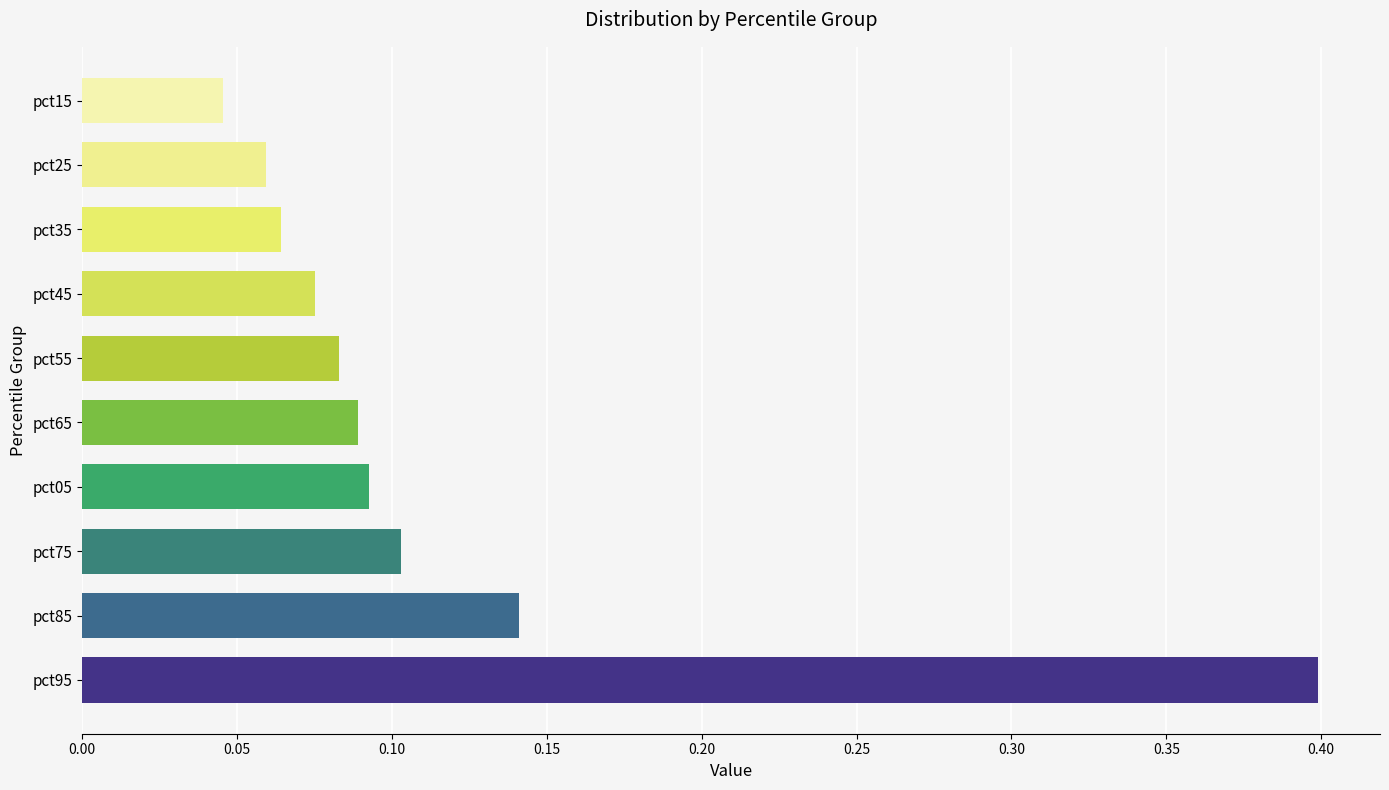

Which has a higher value, pct85 or pct95?

pct95